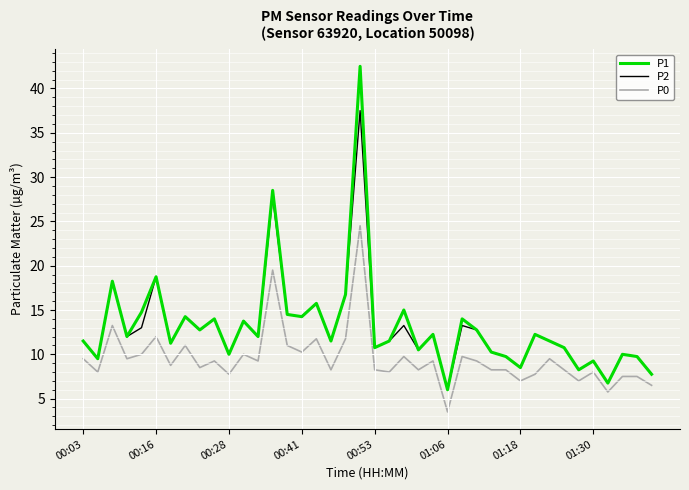

True or false: P0 and P1 intersect in this chart.

False